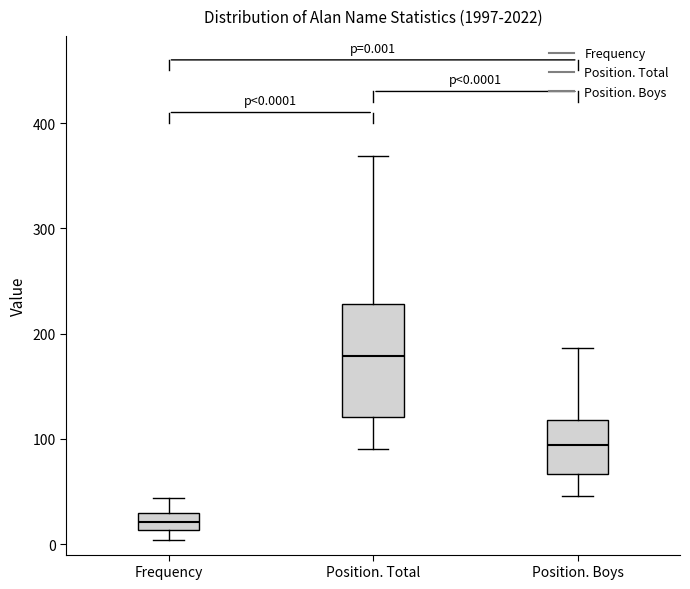

Which box is the tallest, from its lower edge to its upper edge?

Position. Total